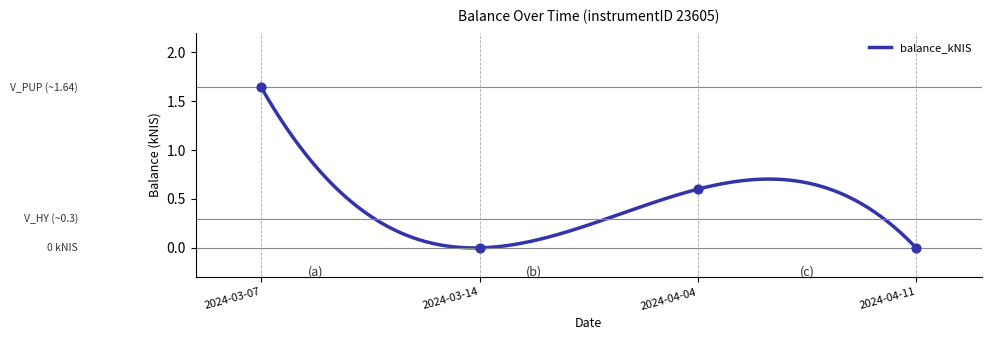

Which has a higher value, 2024-04-11 or 2024-04-04?

2024-04-04